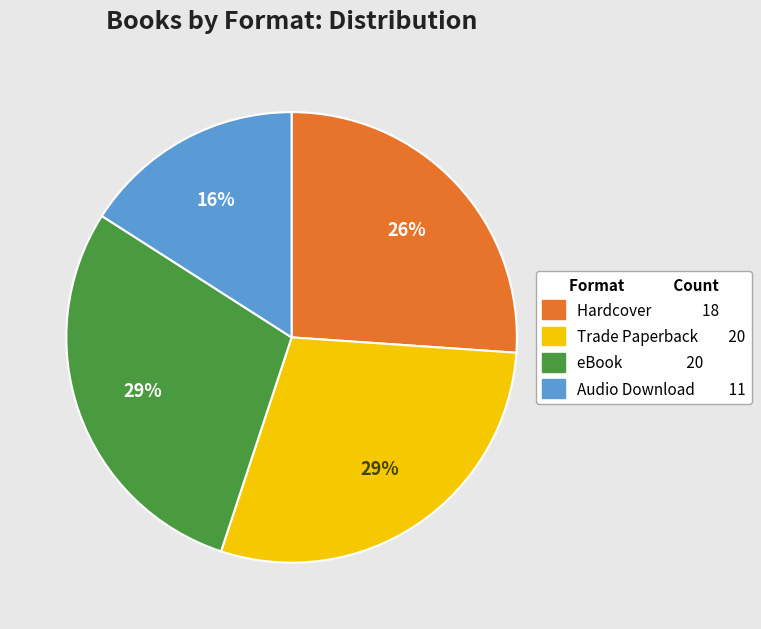

To the nearest percent, what portion does Hardcover represent?

26%